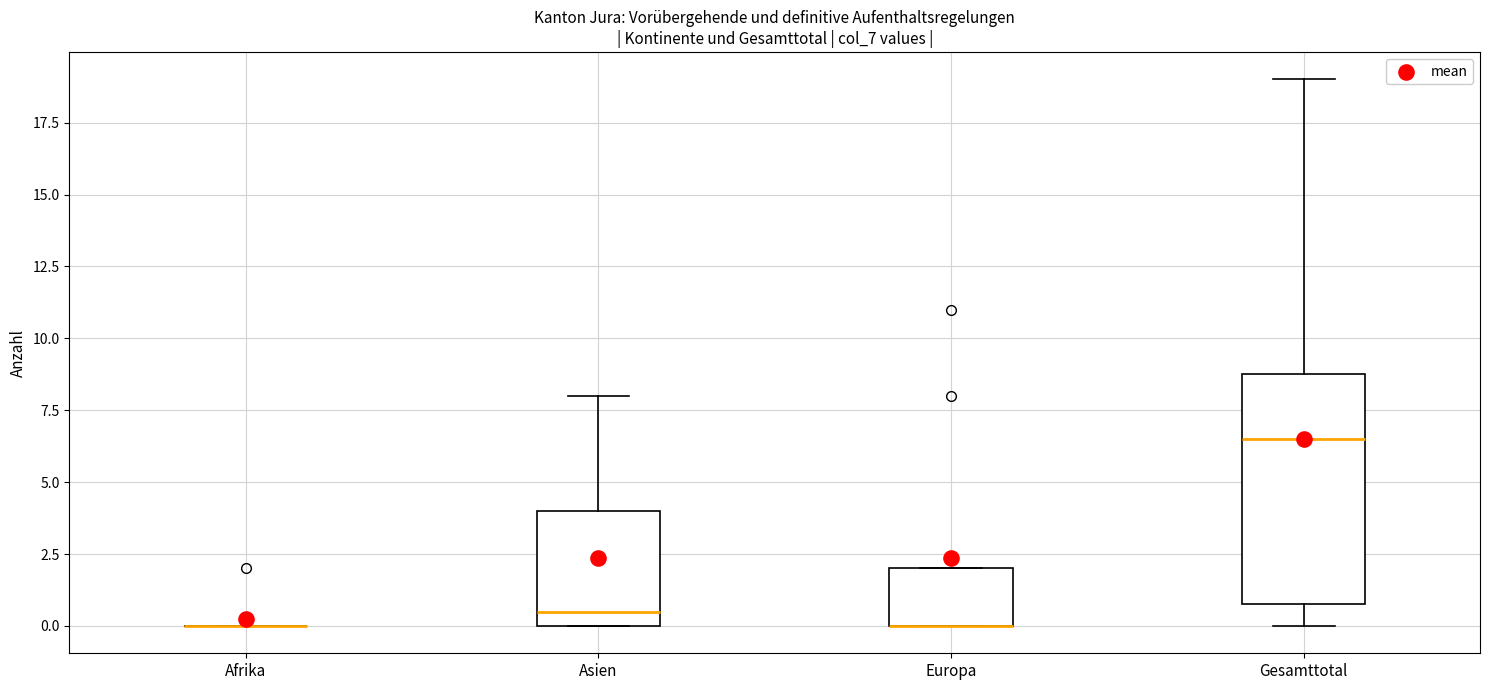

Which box is the tallest, from its lower edge to its upper edge?

Gesamttotal